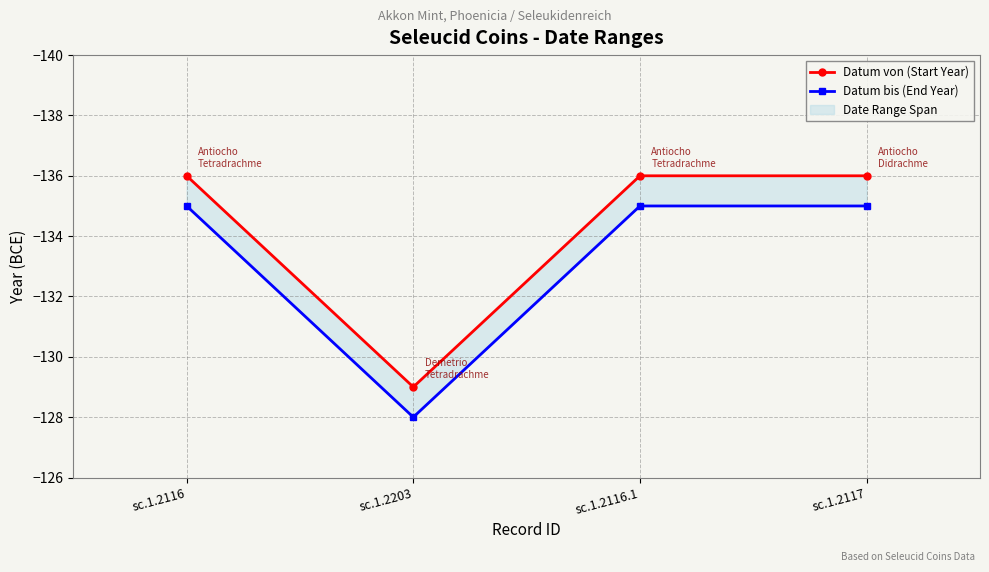

What is the value of the Datum von (Start Year) point at the 3rd from the left?

-136